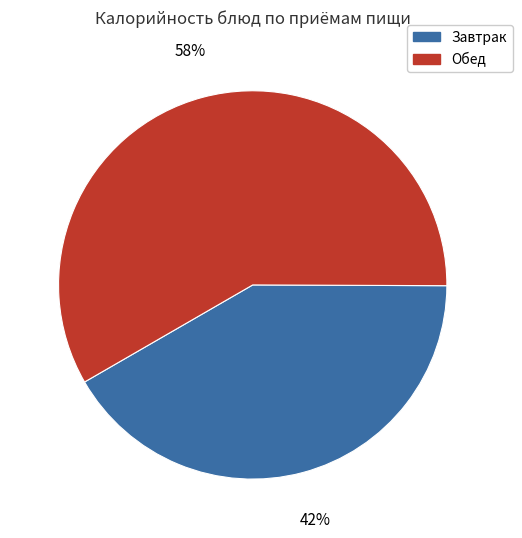

Count the number of slices in the pie.

2